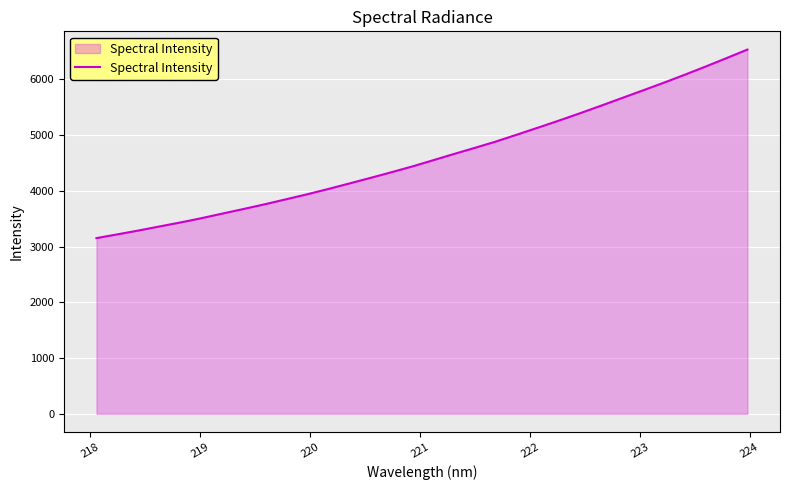

What is the minimum value shown in the chart?

3150.6